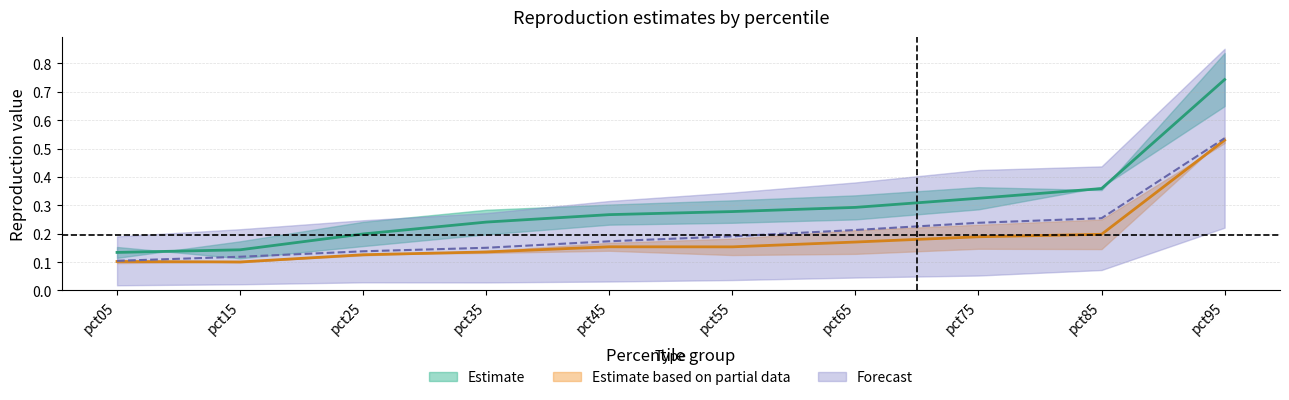

The Jan series shows 0.3 at pct65. True or false?

True